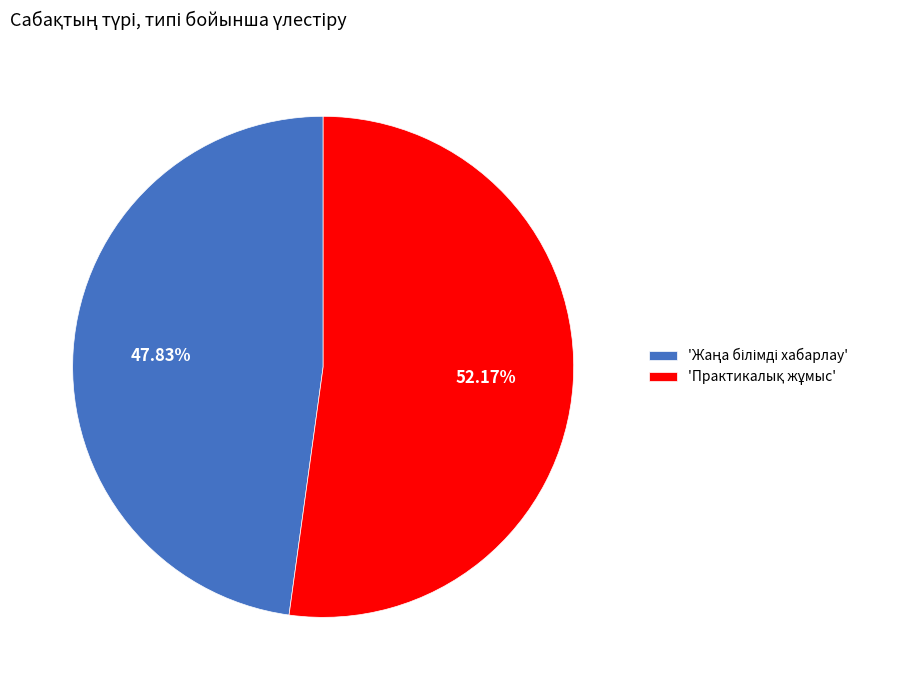

Does any single category account for the majority?

Yes